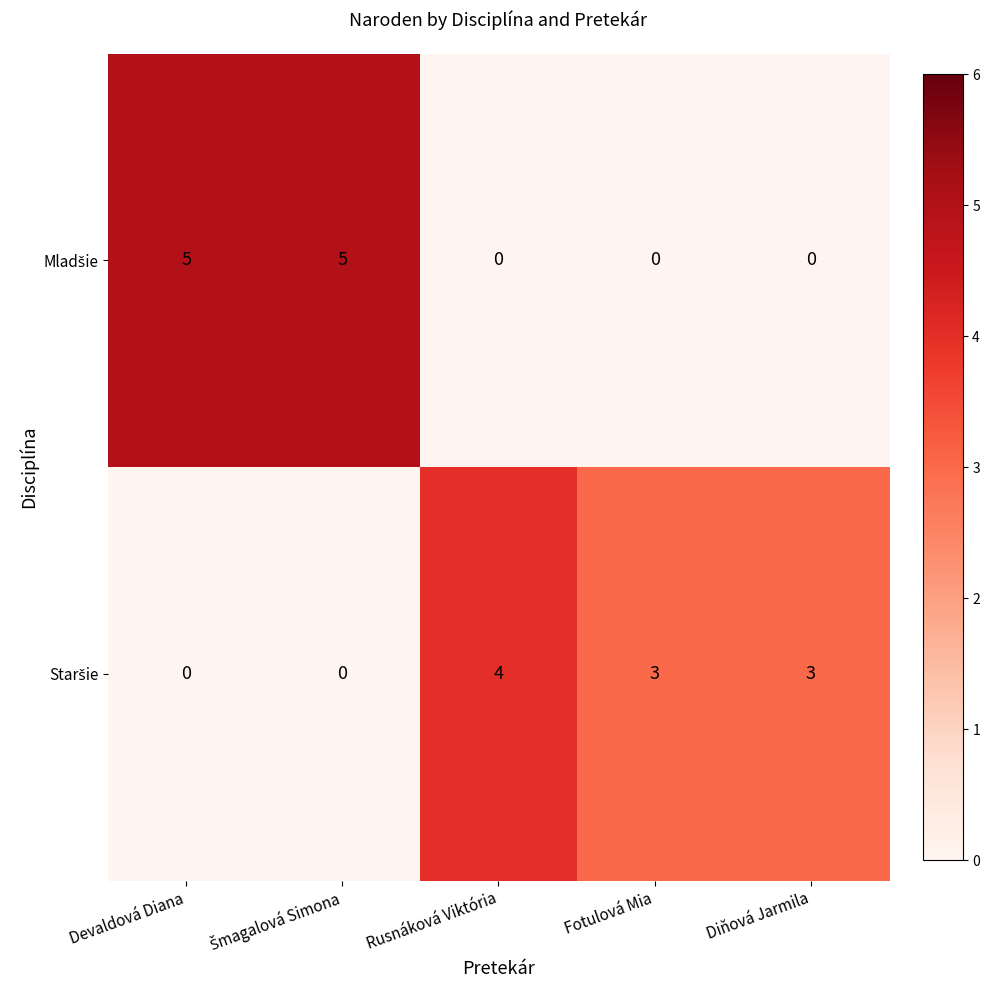

What is the maximum value shown in the chart?

5